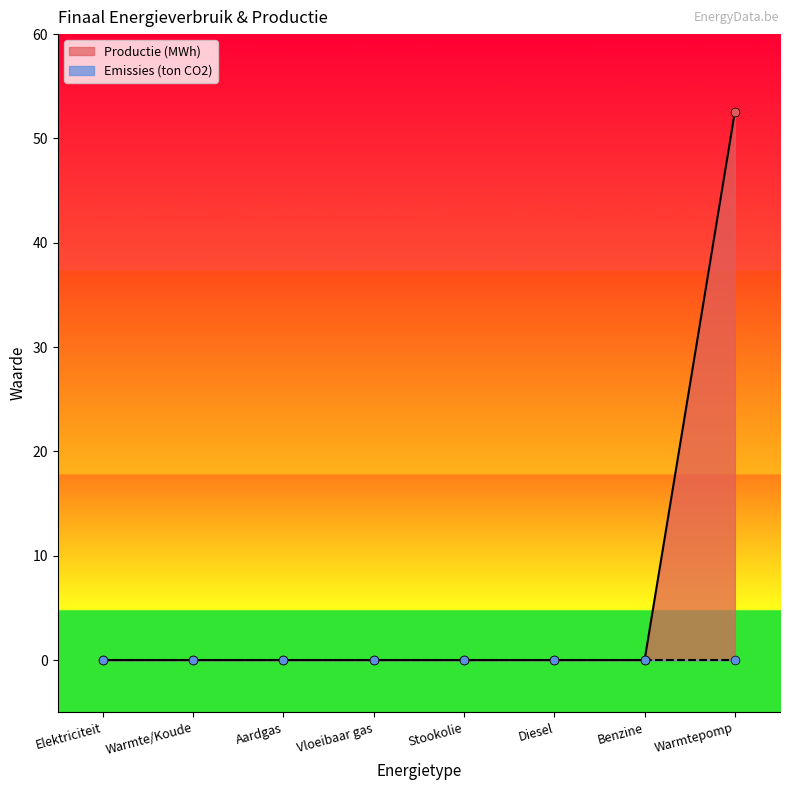

Between Diesel and Benzine, which is larger?

Diesel